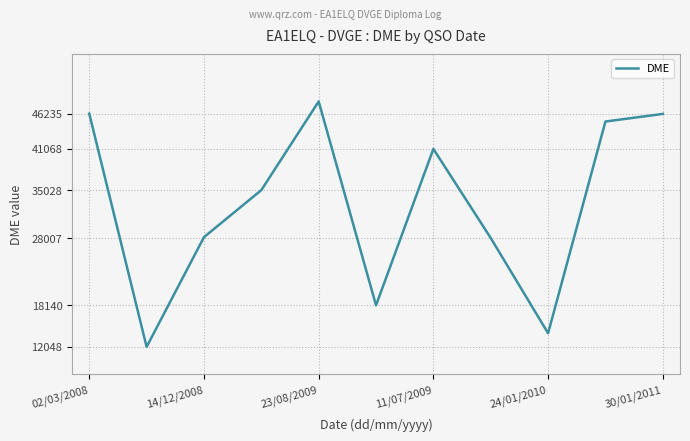

What is the smallest value displayed?

12048